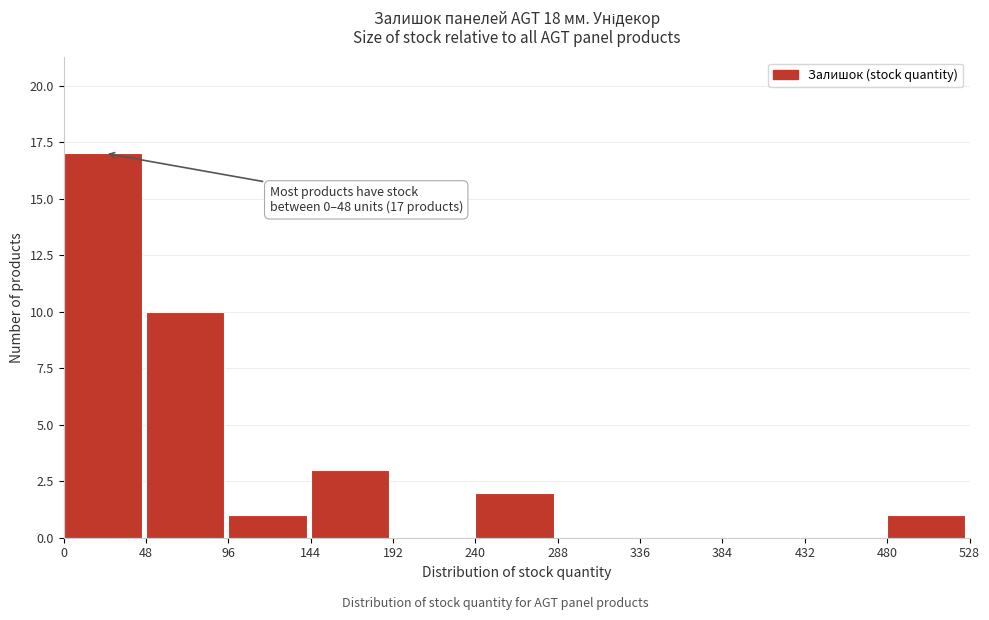

Which range on the x-axis has the tallest bar?

0 to 48